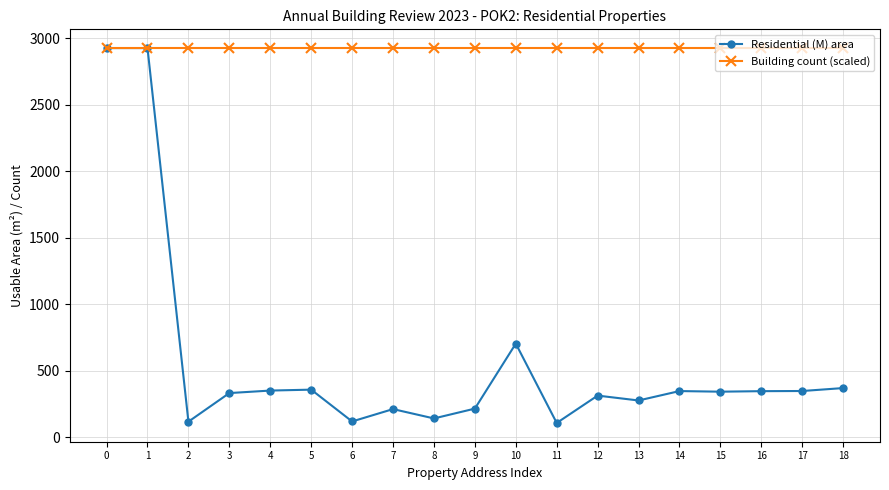

Count the number of data series in this chart.

2